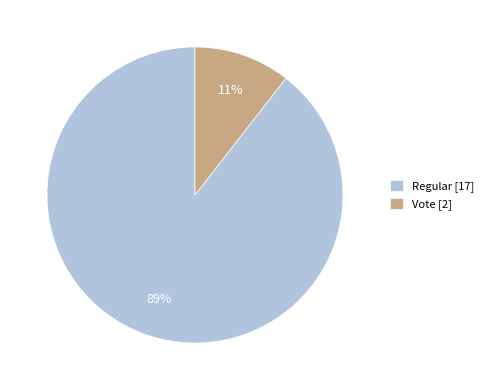

To the nearest percent, what is the combined percentage of Regular [17] and Vote [2]?

100%